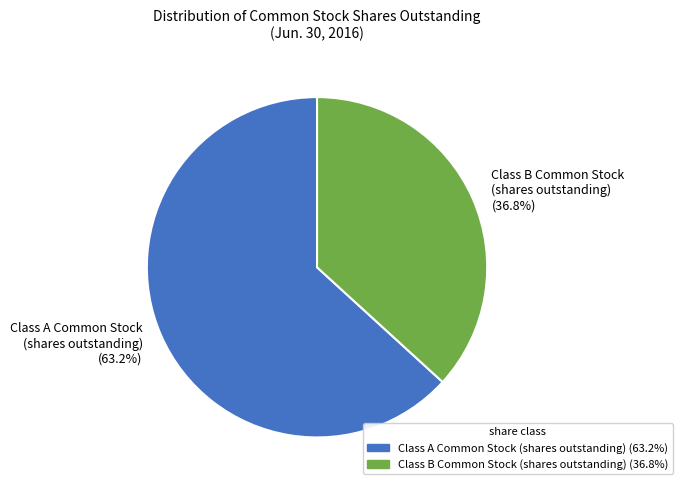

Is there any slice that represents more than half of the pie?

Yes